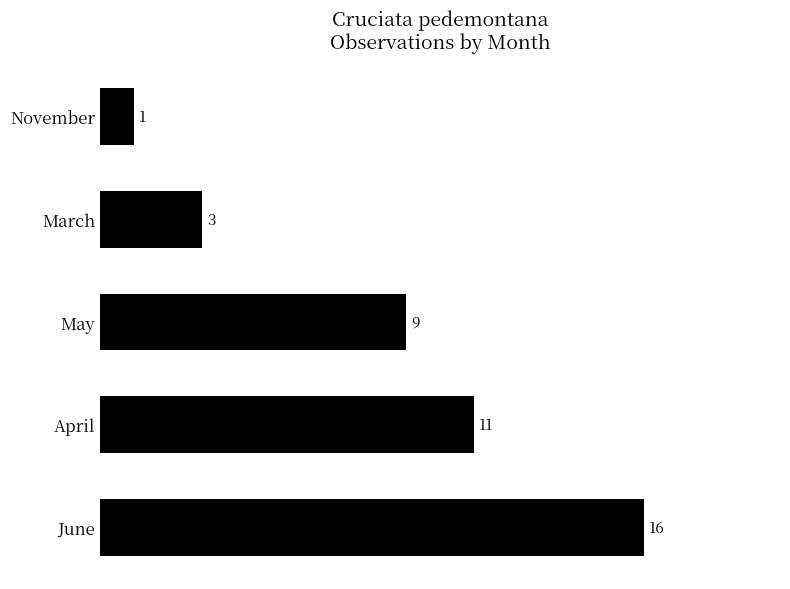

What is the difference between the maximum and minimum values?

15